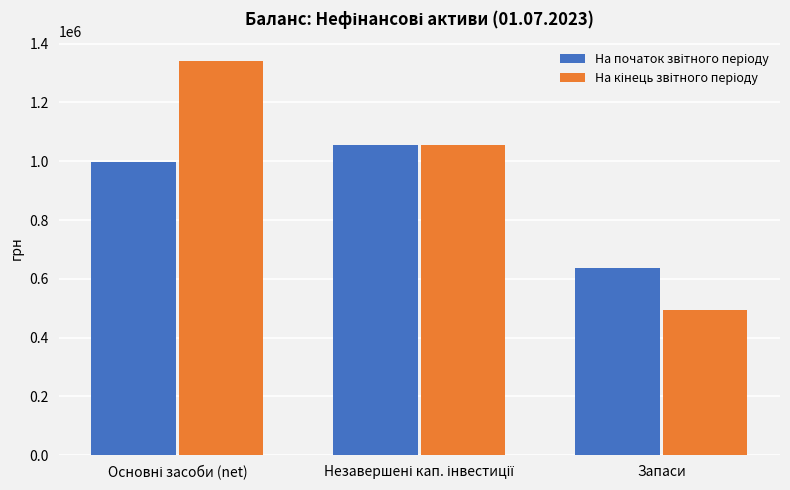

Which category has the lowest value across all series?

Запаси